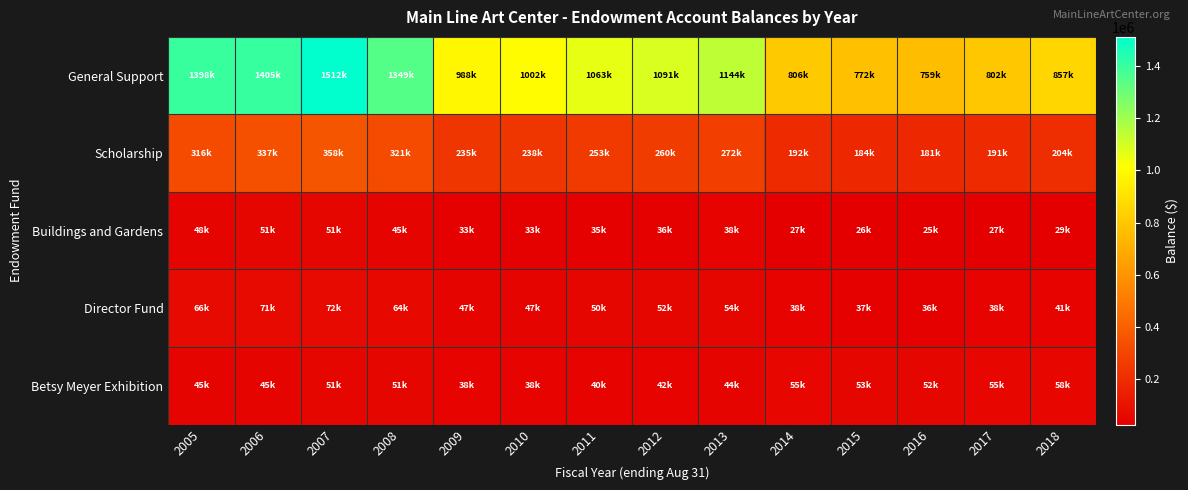

What is the total value across all series at 2009?

1340717.1